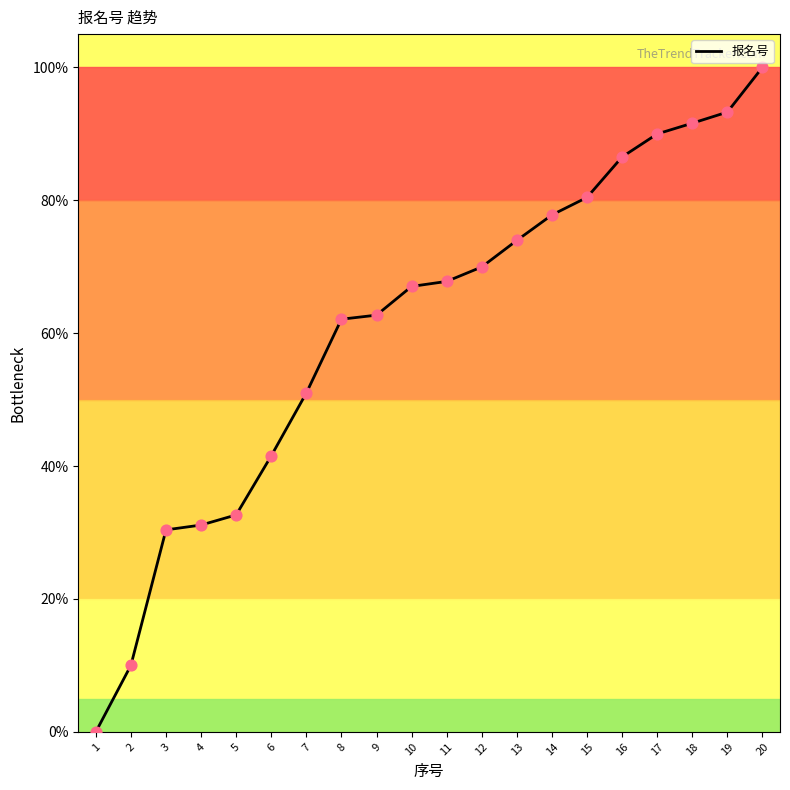

Which has a higher value, 2 or 10?

10